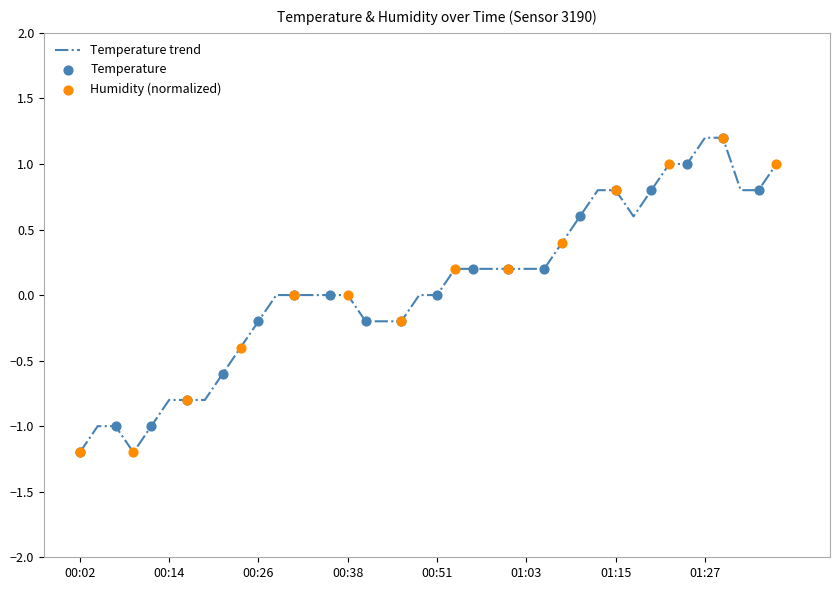

What is the smallest value displayed?

-1.2